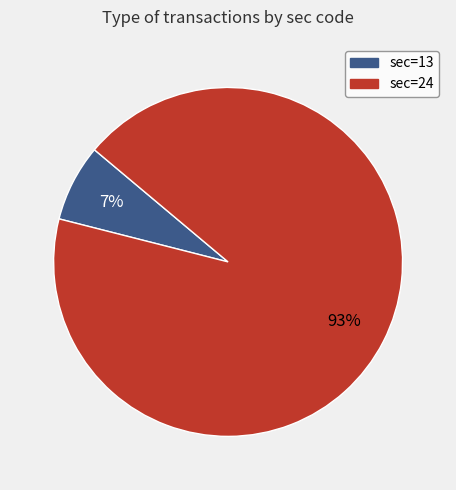

To the nearest percent, what is the difference between the largest and smallest slice percentages?

86%